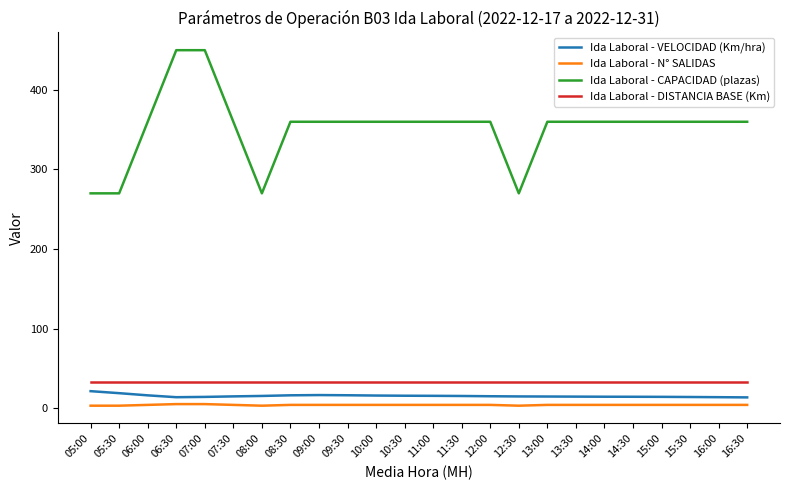

True or false: Ida Laboral - VELOCIDAD (Km/hra) and Ida Laboral - CAPACIDAD (plazas) cross at least once.

False